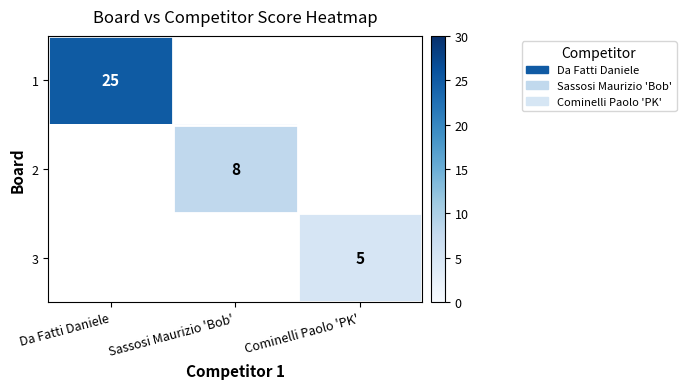

Is it true that 1 equals 32.6 at Da Fatti Daniele?

False